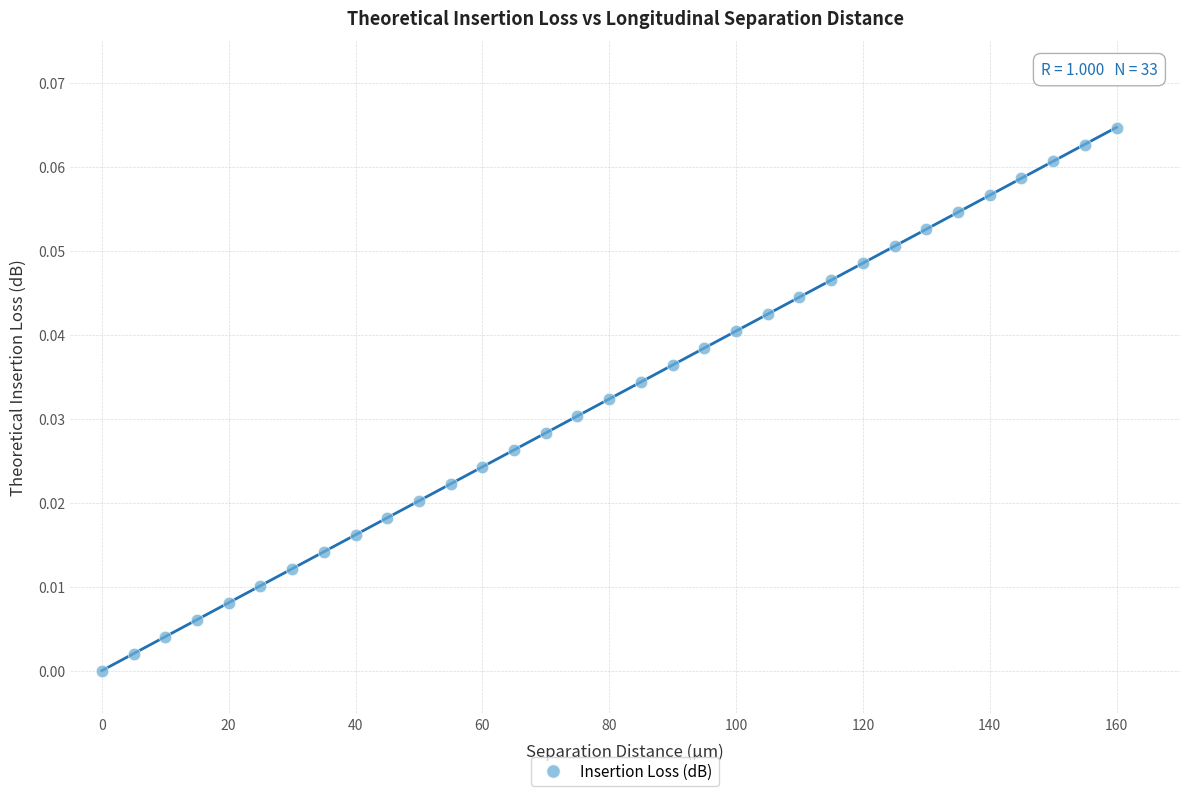

What is the range of X values (max minus min)?

160.0